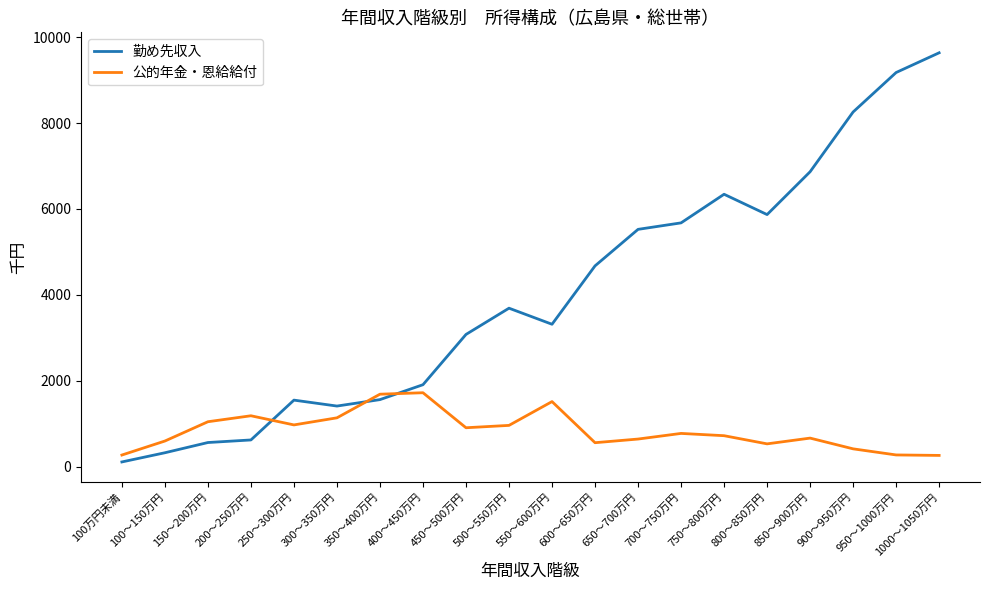

At 100～150万円, list the series in order from largest to smallest.

公的年金・恩給給付, 勤め先収入